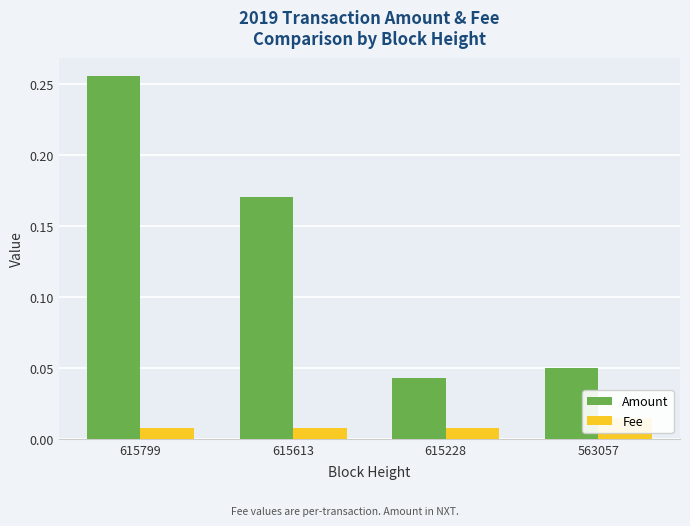

Between 615228 and 563057, which series saw the biggest shift?

Amount